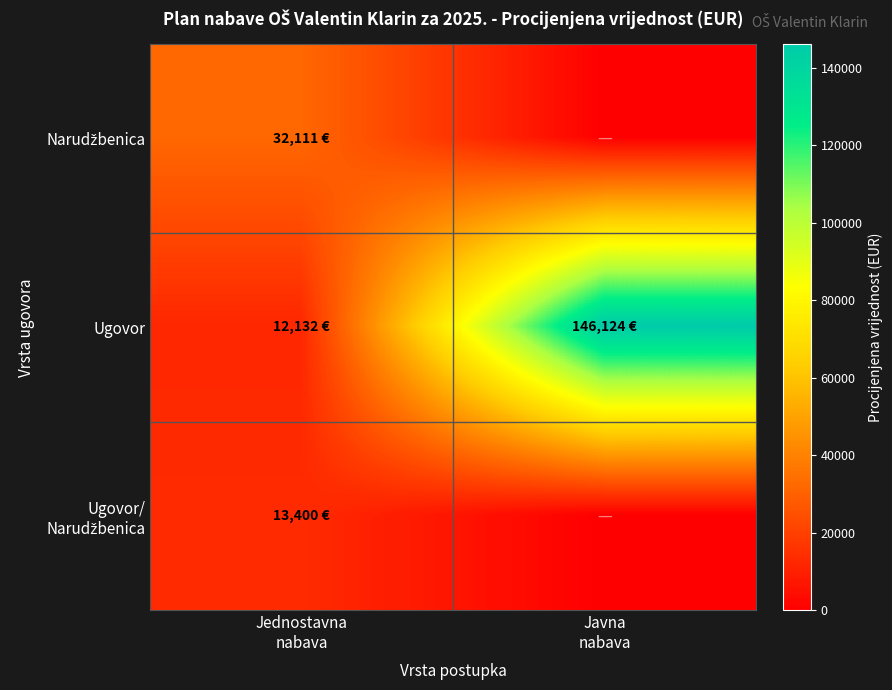

Which series has the largest range (max minus min)?

Ugovor